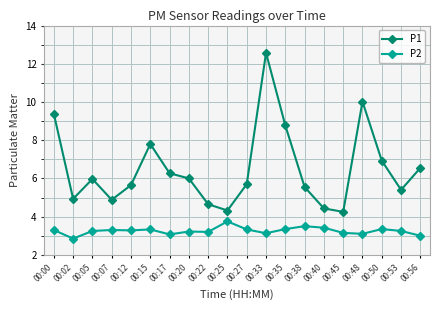

What is the difference between the maximum and minimum values in the P1 series?

8.3